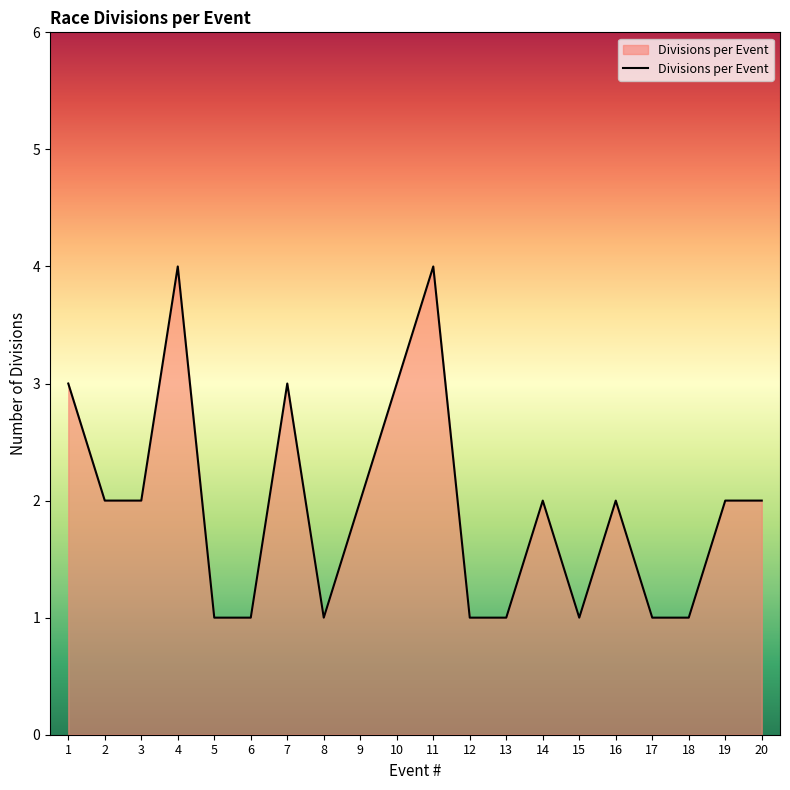

What is the sum of all values?

39